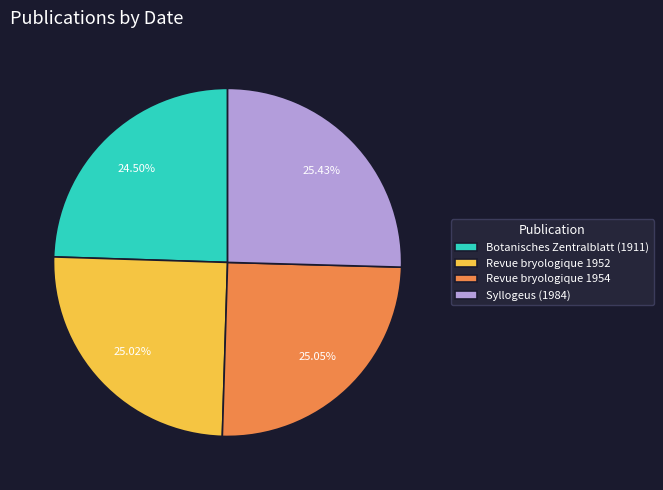

What portion of the pie excludes Syllogeus (1984)?

74.6%